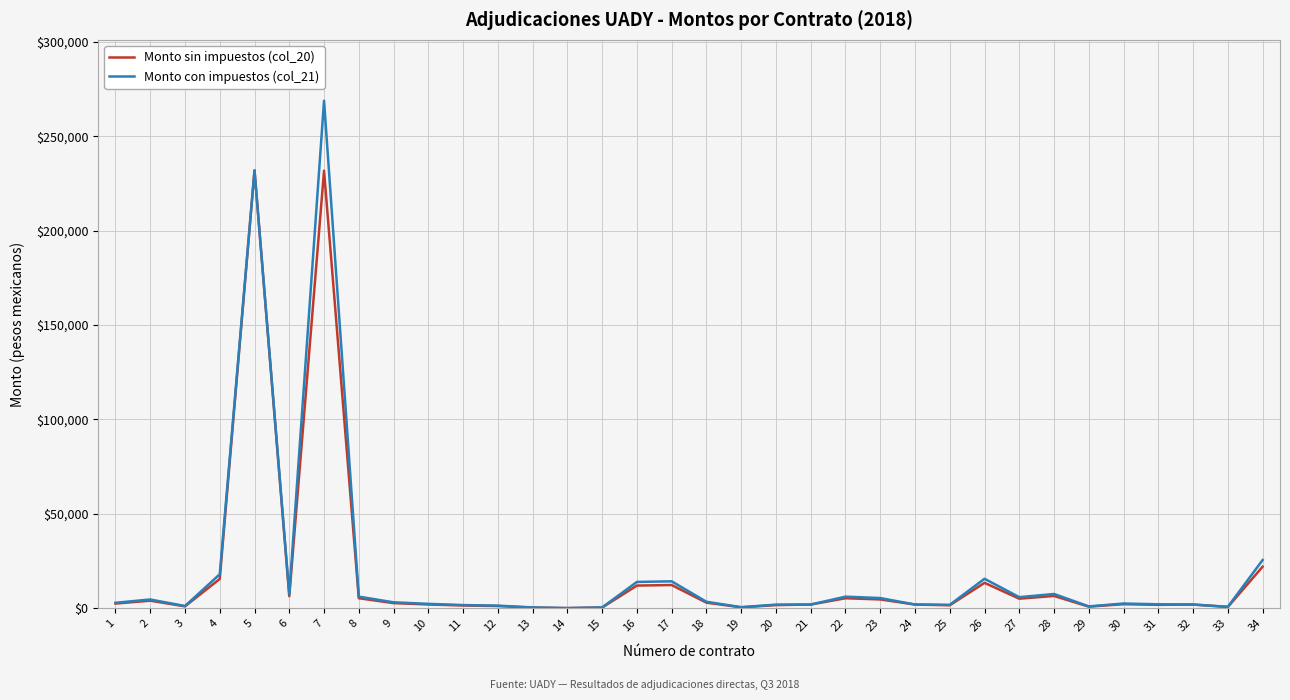

What is the total value across all series at 5?

463800.0